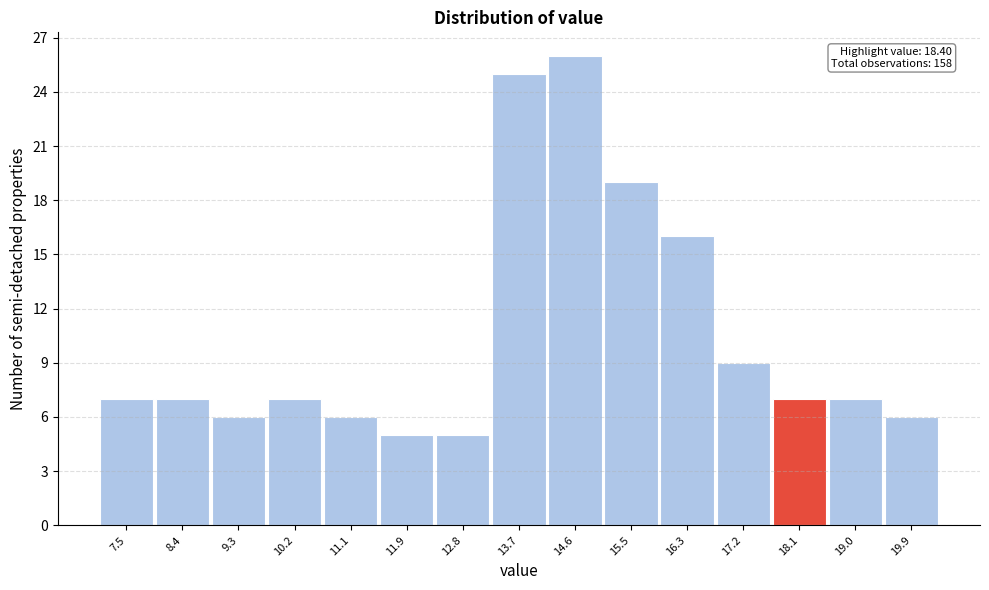

Which range on the x-axis has the tallest bar?

14.14 to 15.02